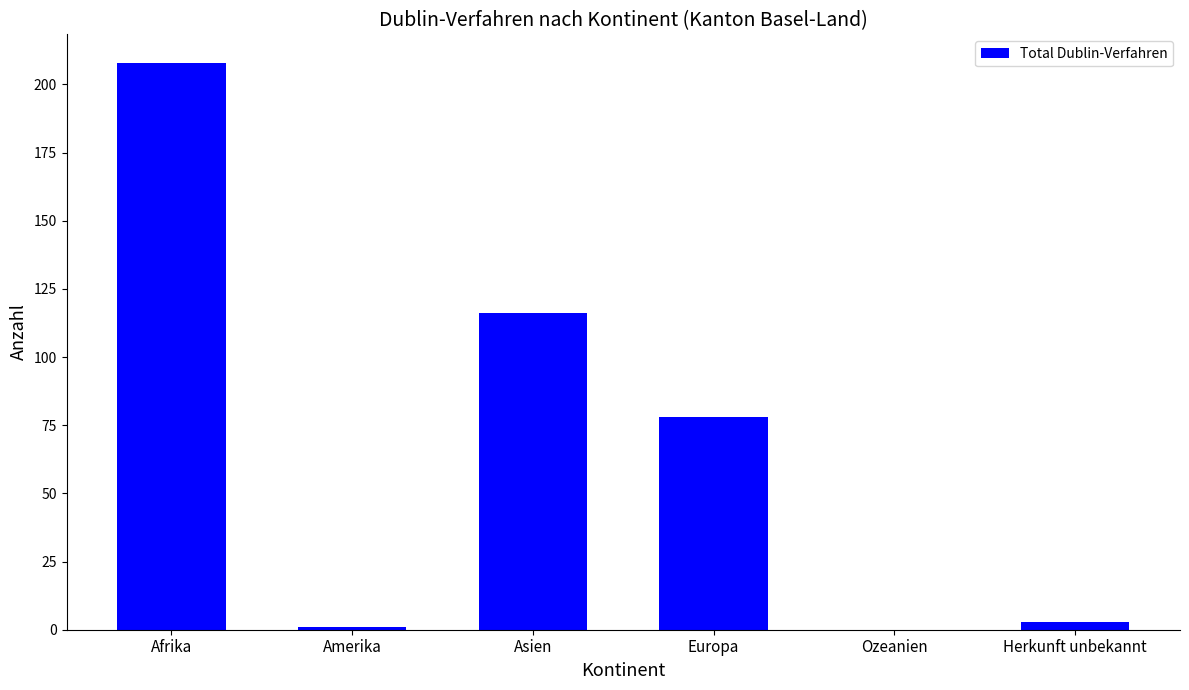

What is the sum of the values at Herkunft unbekannt and Europa?

81